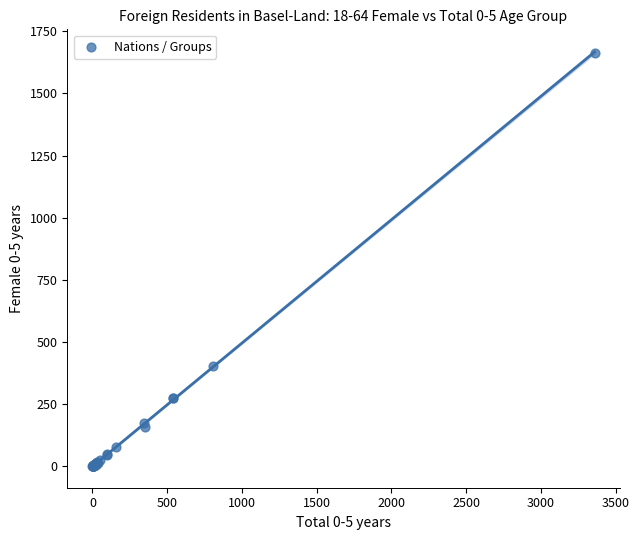

What Y value in the scatter plot is closest to 832?

402